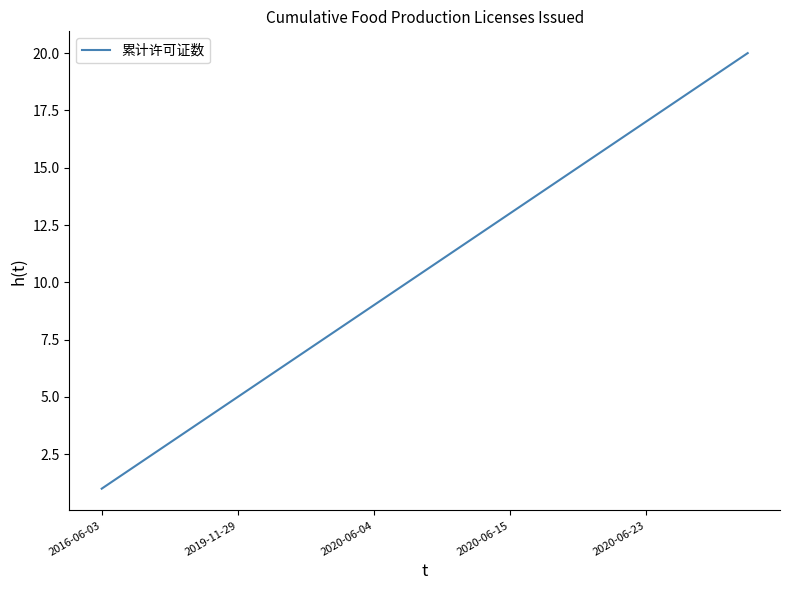

What is the sum of all values?

210